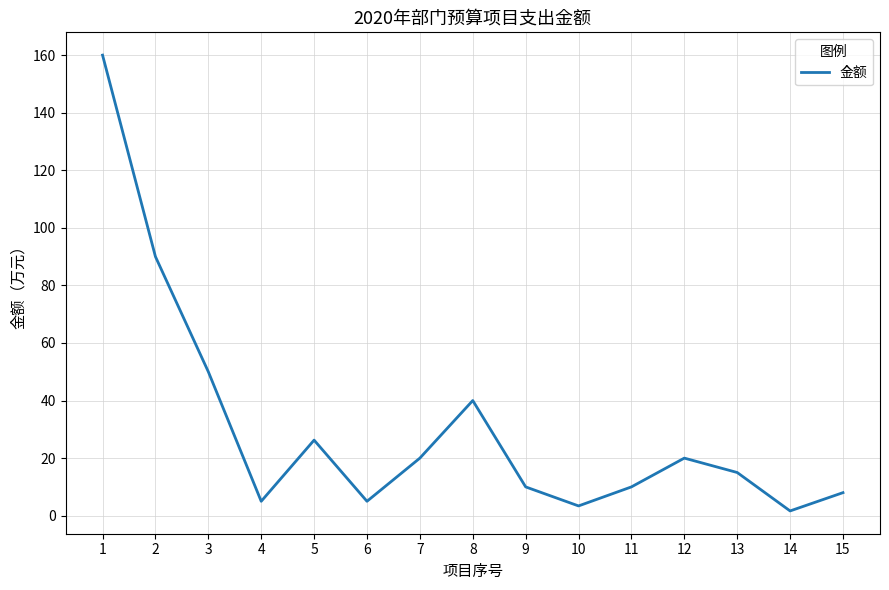

At which label does the data first exceed 15?

1